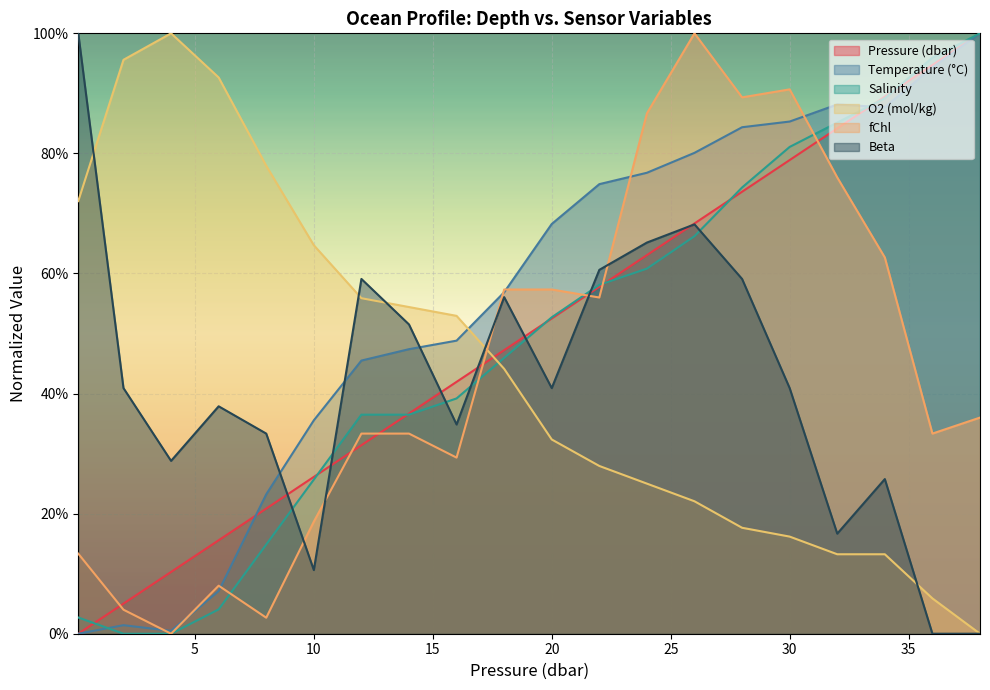

Reading right to left, list all the values displayed in this chart.

p: 1.0	0.9	0.9	0.8	0.8	0.7	0.7	0.6	0.6	0.5	0.5	0.4	0.4	0.3	0.3	0.2	0.2	0.1	0.1	0.0
t: 1.0	0.9	0.9	0.9	0.9	0.8	0.8	0.8	0.7	0.7	0.6	0.5	0.5	0.5	0.4	0.2	0.1	0.0	0.0	0.0
s: 1.0	1.0	0.9	0.9	0.8	0.7	0.7	0.6	0.6	0.5	0.5	0.4	0.4	0.4	0.3	0.1	0.0	0.0	0.0	0.0
o2_t: 0.0	0.1	0.1	0.1	0.2	0.2	0.2	0.2	0.3	0.3	0.4	0.5	0.5	0.6	0.6	0.8	0.9	1.0	1.0	0.7
fchl: 0.4	0.3	0.6	0.8	0.9	0.9	1.0	0.9	0.6	0.6	0.6	0.3	0.3	0.3	0.2	0.0	0.1	0.0	0.0	0.1
beta: 0.0	0.0	0.3	0.2	0.4	0.6	0.7	0.7	0.6	0.4	0.6	0.3	0.5	0.6	0.1	0.3	0.4	0.3	0.4	1.0